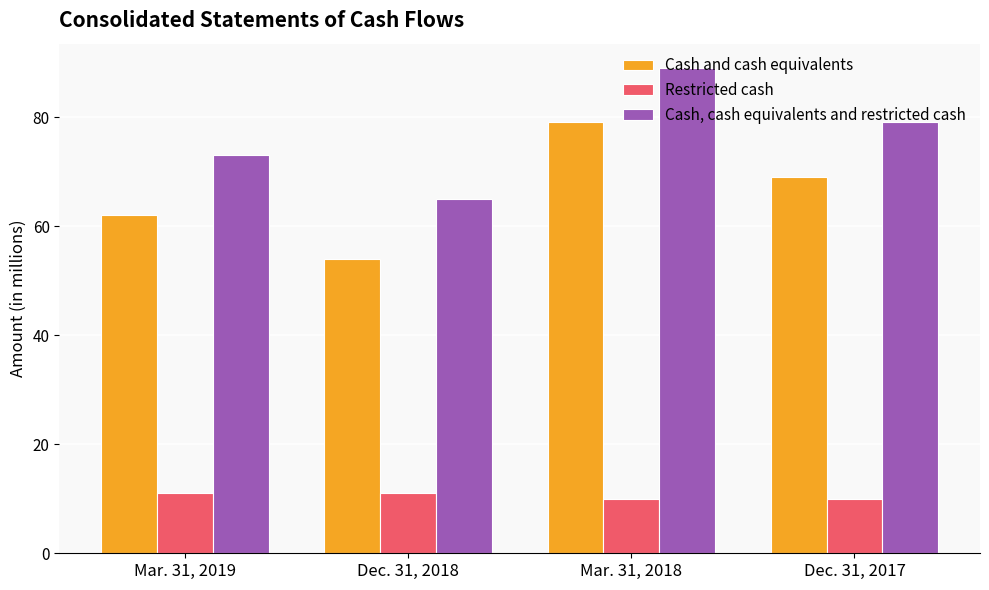

Which series changed the most between Dec. 31, 2018 and Dec. 31, 2017?

Cash and cash equivalents